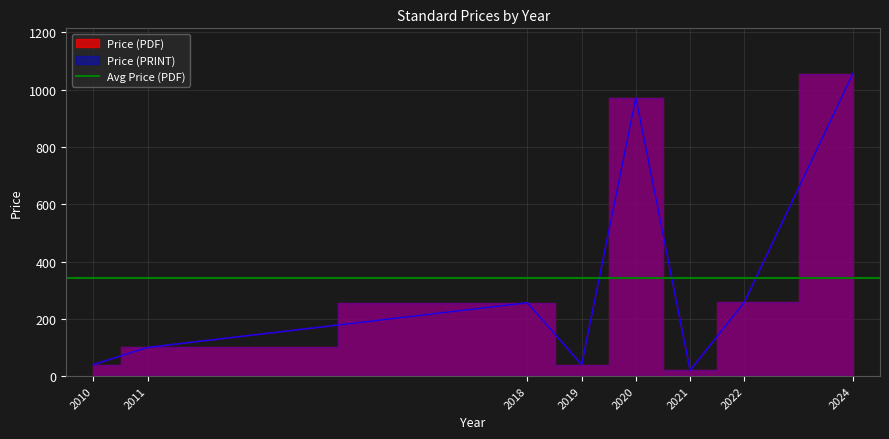

Does the chart display data point markers on the line(s)?

No